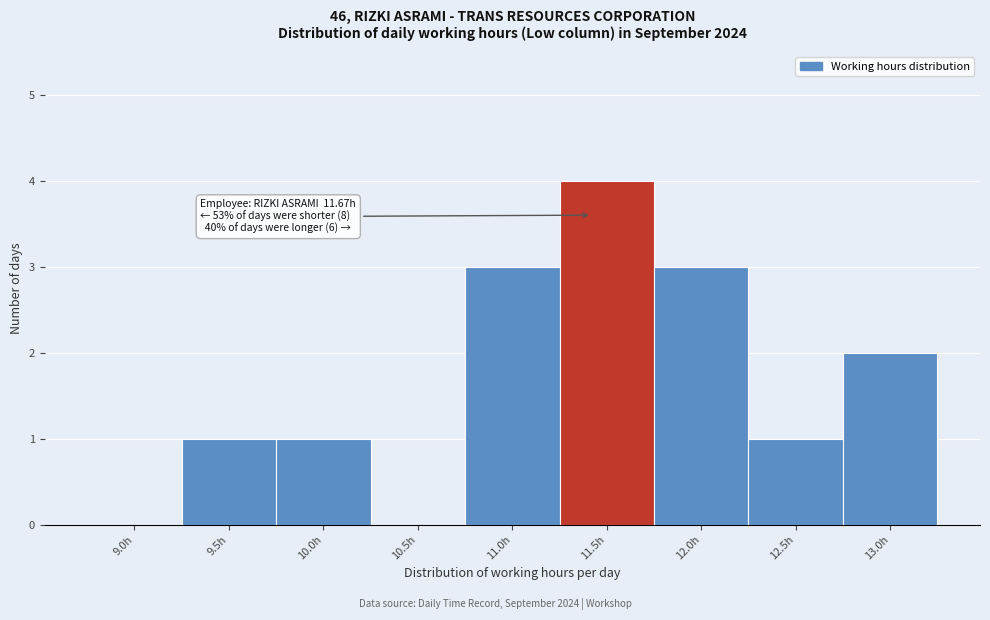

Reading right to left, extract all data points from this chart.

13.0h=2	12.5h=1	12.0h=3	11.5h=4	11.0h=3	10.5h=0	10.0h=1	9.5h=1	9.0h=0